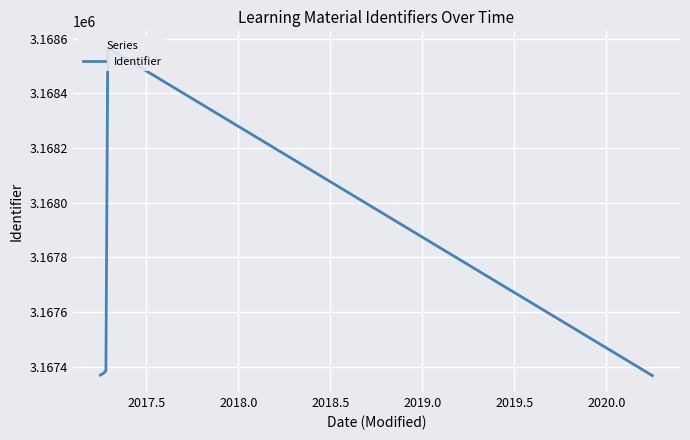

What is the label of the 5th point from the left?

2019.0